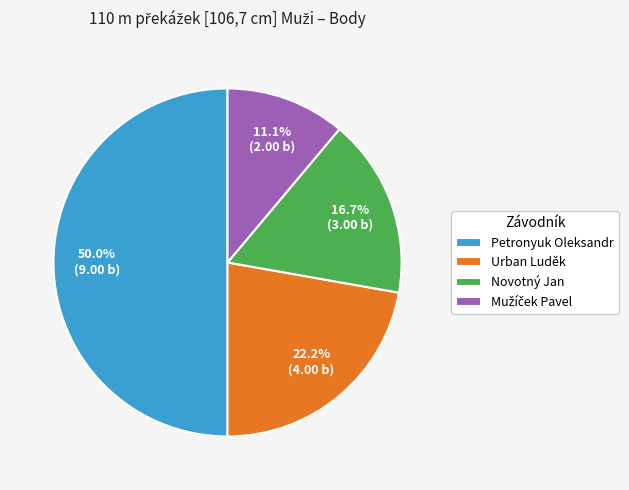

To the nearest percent, what is the difference between the largest and smallest slice percentages?

39%